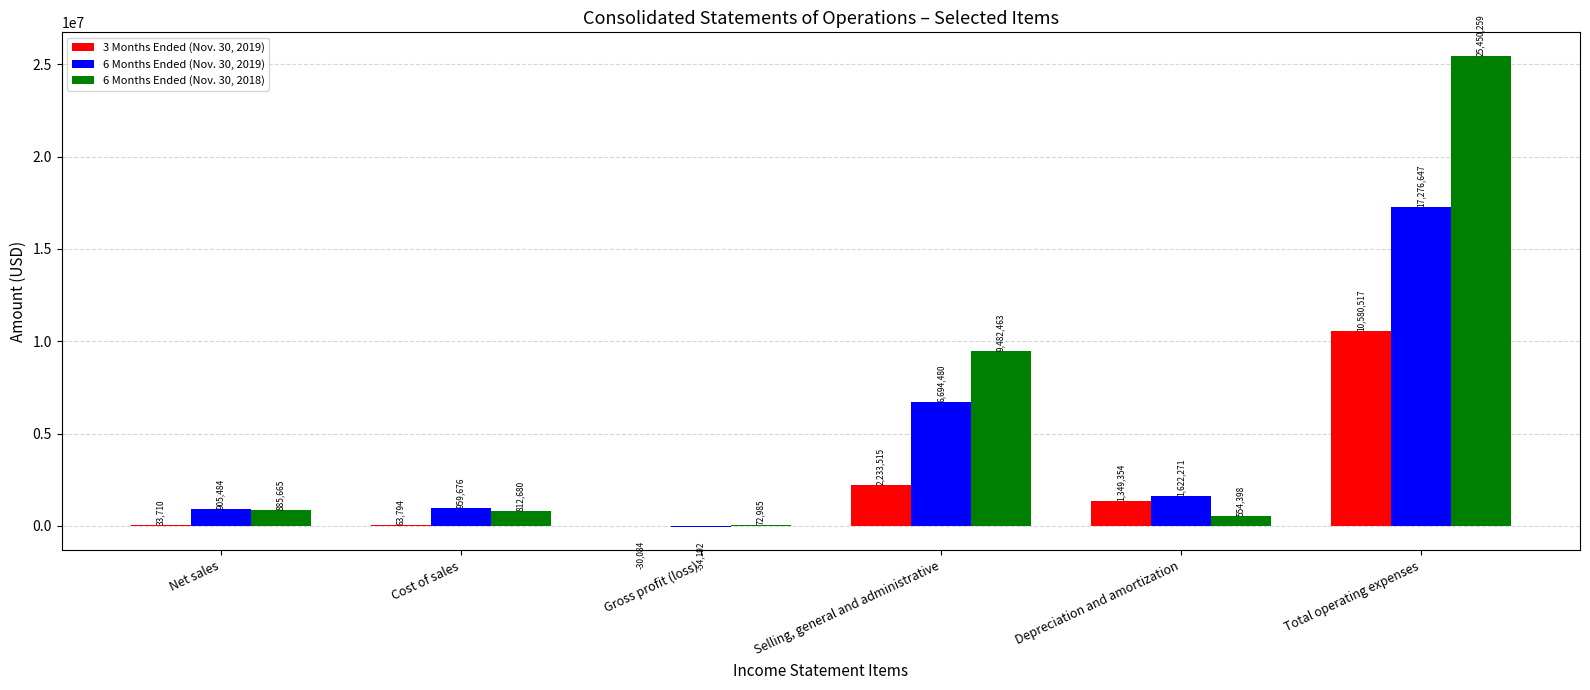

Between Net sales and Selling, general and administrative, which series saw the biggest shift?

6 Months Ended (Nov. 30, 2018)